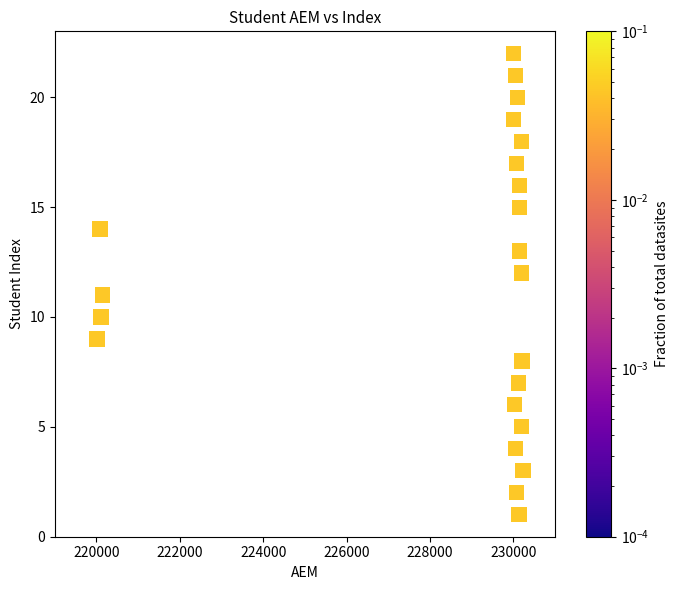

What is the range of X values (max minus min)?

10219